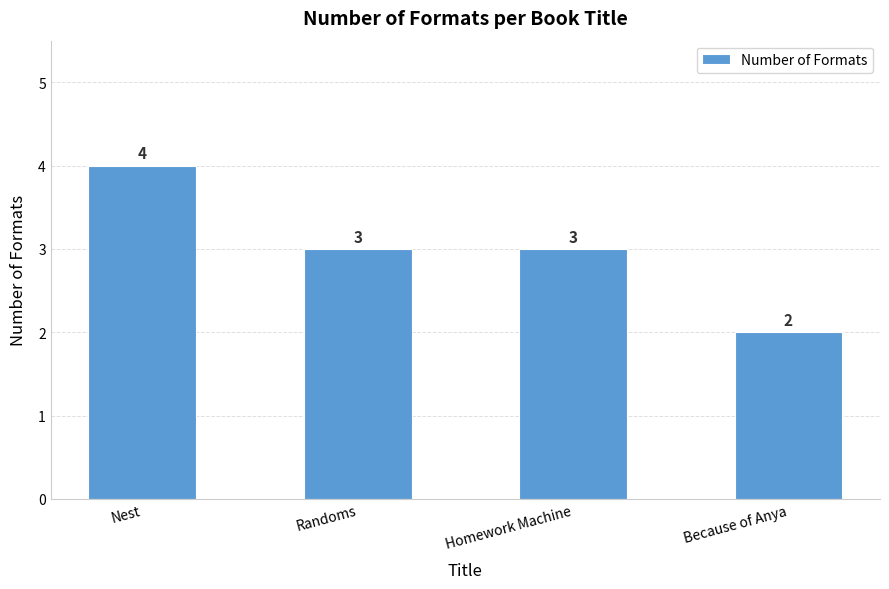

What is the change in value from Homework Machine to Because of Anya?

-1